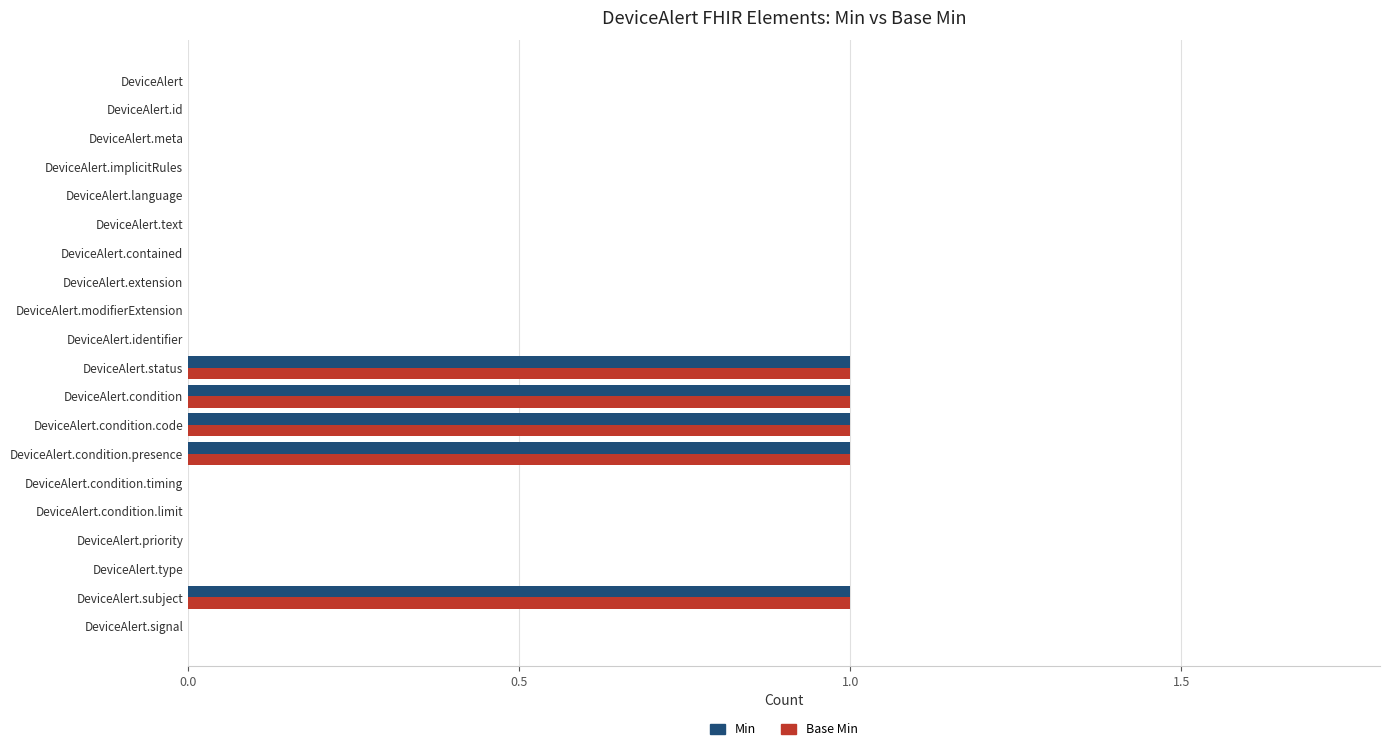

What is the sum of all Min values?

5